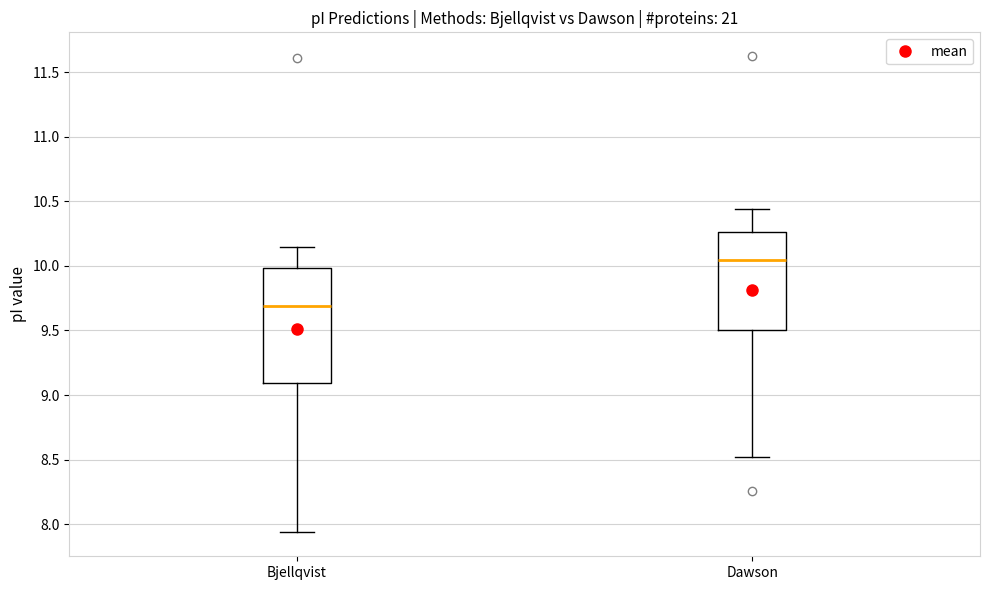

Which box's median line is the lowest?

Bjellqvist